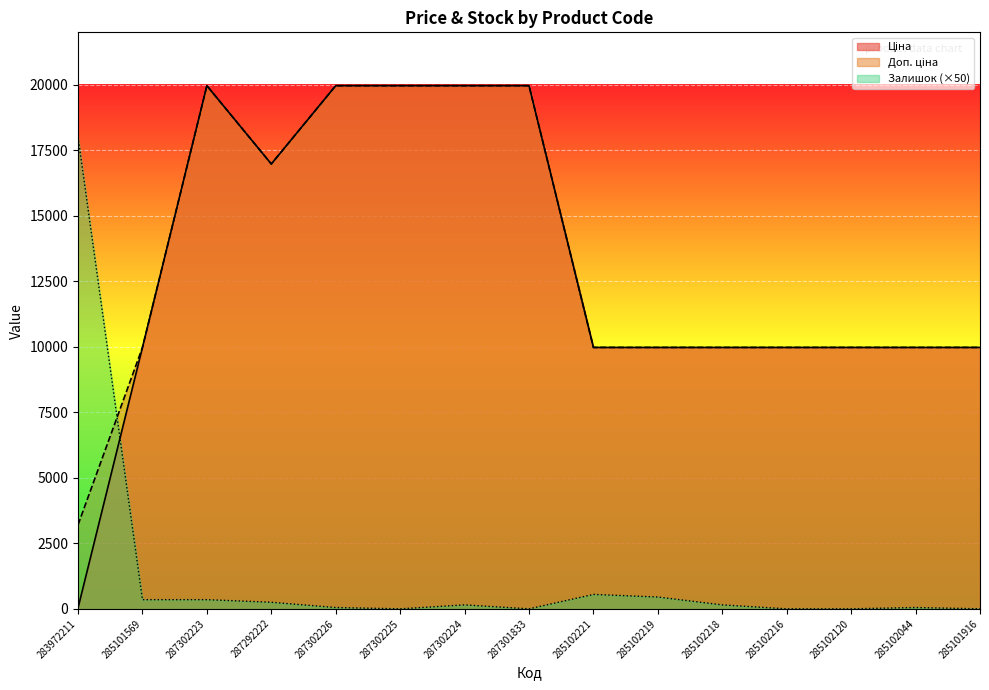

How many lines are shown in the chart?

3